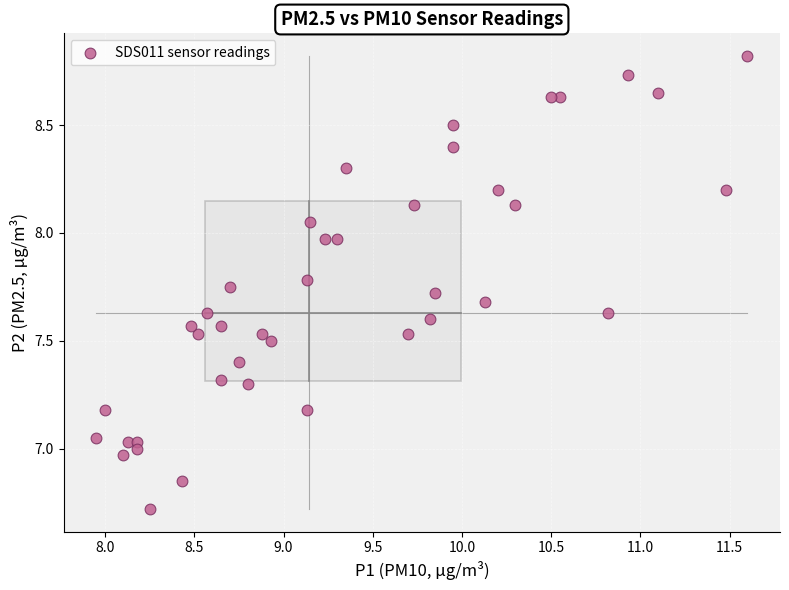

What is the range of Y values (max minus min)?

2.1